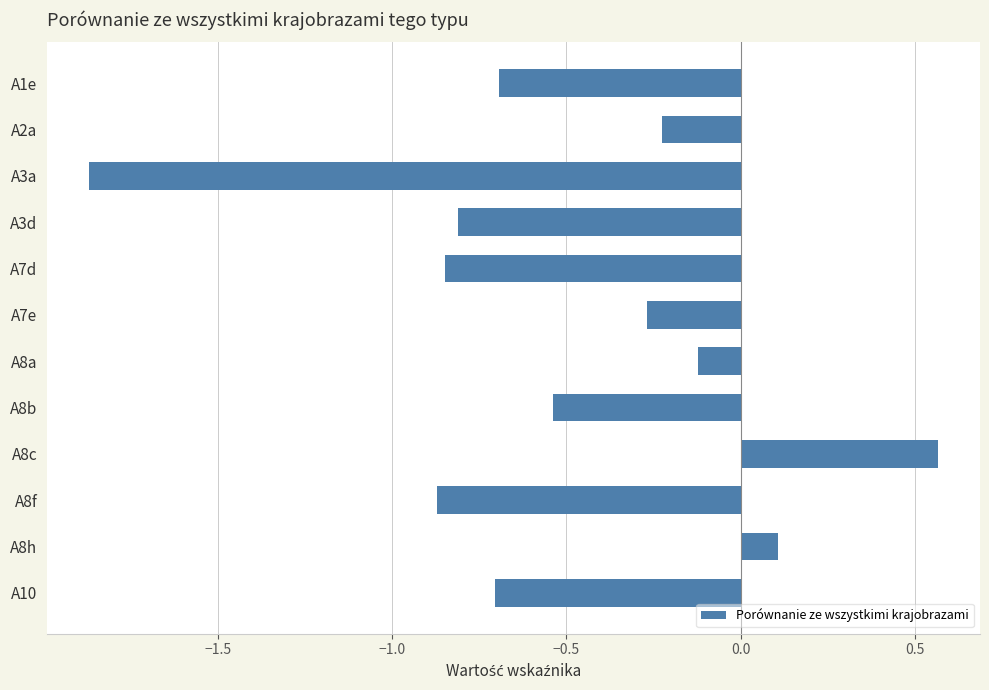

What is the difference between the second highest and second lowest values?

1.0